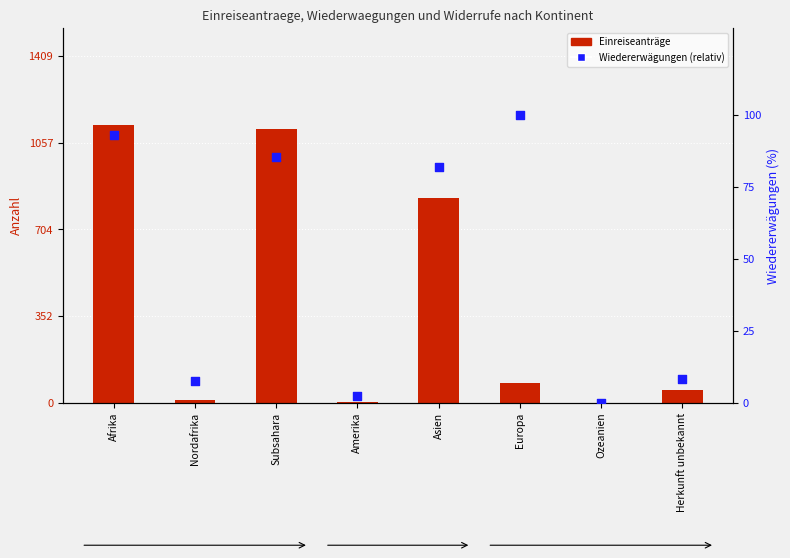

What are all the series names shown in the legend?

Einreiseanträge, Wiedererwägungen (relativ)